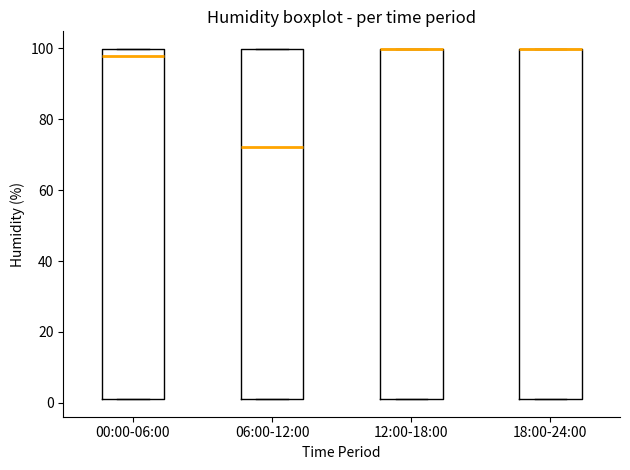

Where is the upper edge of the box for 00:00-06:00 on the y-axis? The values are not printed on the chart, so give them approximately, as read against the axis.

100